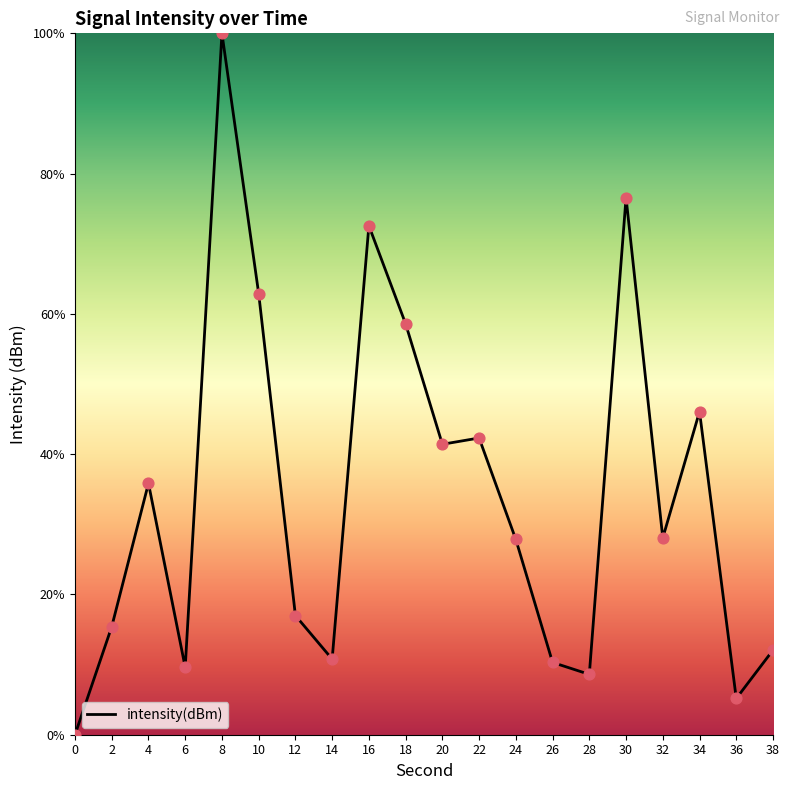

What is the change in value from 4 to 22?

+6.5